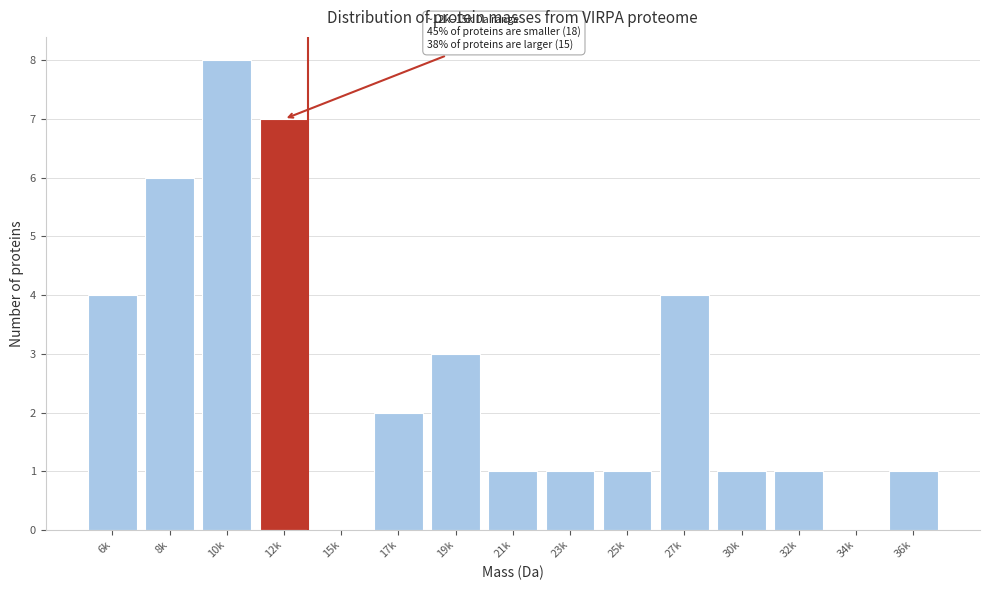

Reading left to right, what are all the values shown in this chart?

6k=4	8k=6	10k=8	12k=7	15k=0	17k=2	19k=3	21k=1	23k=1	25k=1	27k=4	30k=1	32k=1	34k=0	36k=1